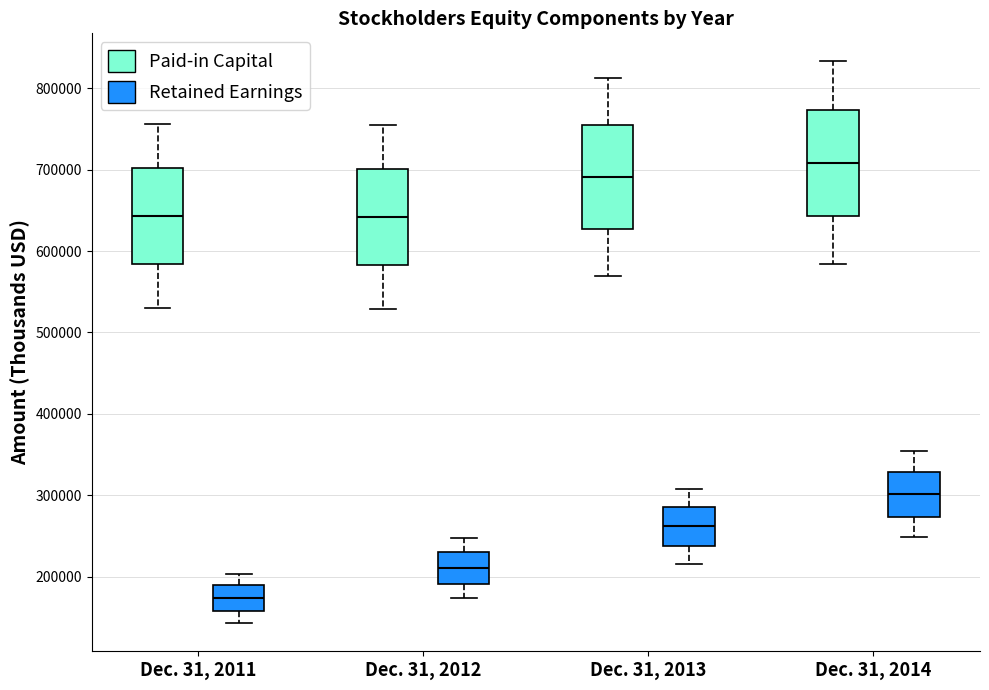

Reading left to right, transcribe this box plot: for each box, give where its median line is, the range the box spans, and where its two whiskers end, as read against the y-axis. The values are not printed on the chart, so give them approximately, as read against the axis.

Dec. 31, 2011 (Paid-in Capital): median 640000, box 580000 to 700000, whiskers 530000 to 760000
Dec. 31, 2011 (Retained Earnings): median 170000, box 160000 to 190000, whiskers 140000 to 200000
Dec. 31, 2012 (Paid-in Capital): median 640000, box 580000 to 700000, whiskers 530000 to 750000
Dec. 31, 2012 (Retained Earnings): median 210000, box 190000 to 230000, whiskers 170000 to 250000
Dec. 31, 2013 (Paid-in Capital): median 690000, box 630000 to 750000, whiskers 570000 to 810000
Dec. 31, 2013 (Retained Earnings): median 260000, box 240000 to 290000, whiskers 220000 to 310000
Dec. 31, 2014 (Paid-in Capital): median 710000, box 640000 to 770000, whiskers 580000 to 830000
Dec. 31, 2014 (Retained Earnings): median 300000, box 270000 to 330000, whiskers 250000 to 350000